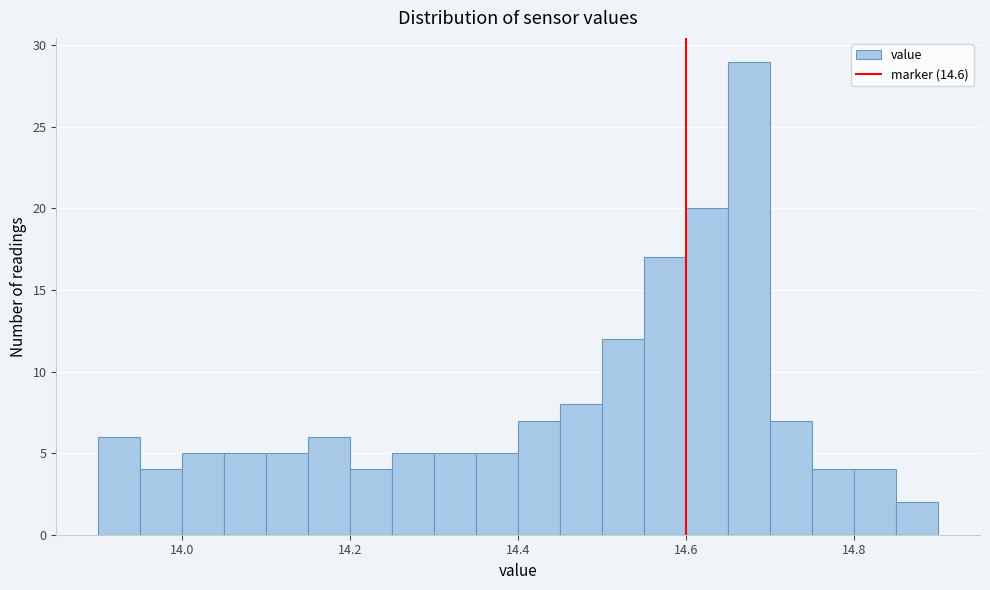

Around what value on the x-axis is the tallest bar? Give the approximate position of its centre, as read against the axis.

14.68